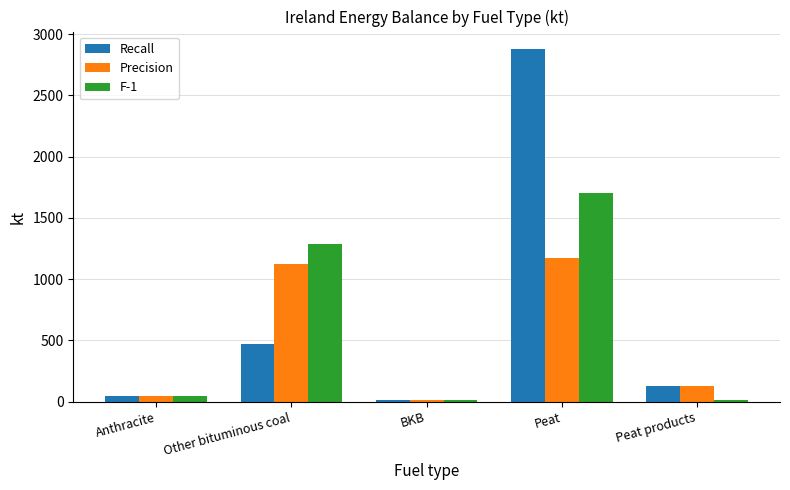

What is the label of the 1st bar from the left?

Anthracite